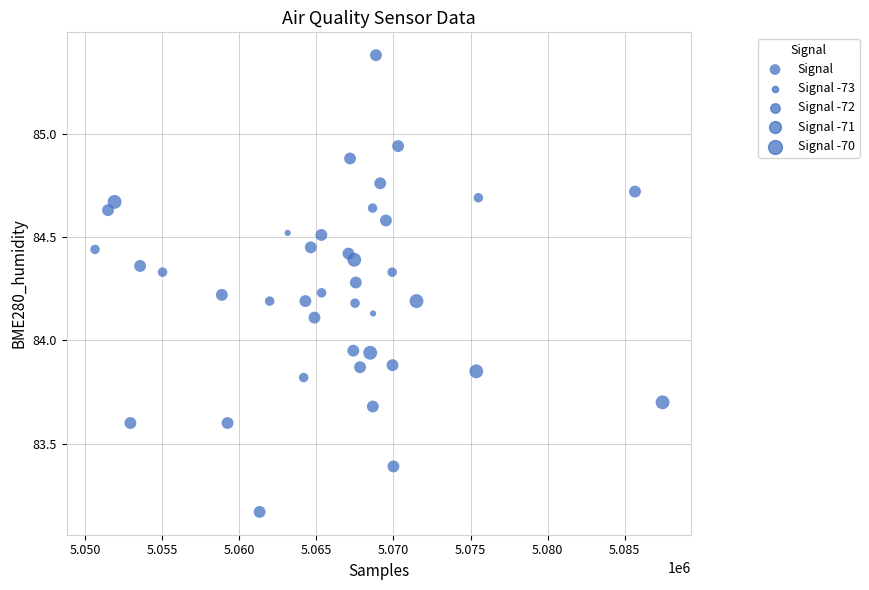

What is the range of X values (max minus min)?

36825.0